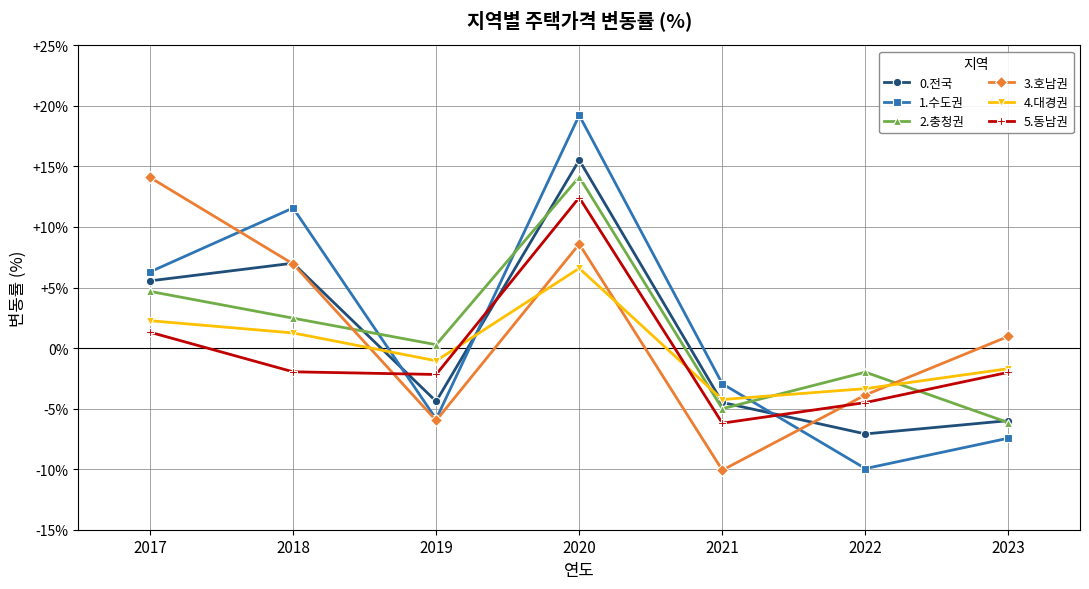

What is the value of the 1.수도권 point at the 2nd from the left?

11.6